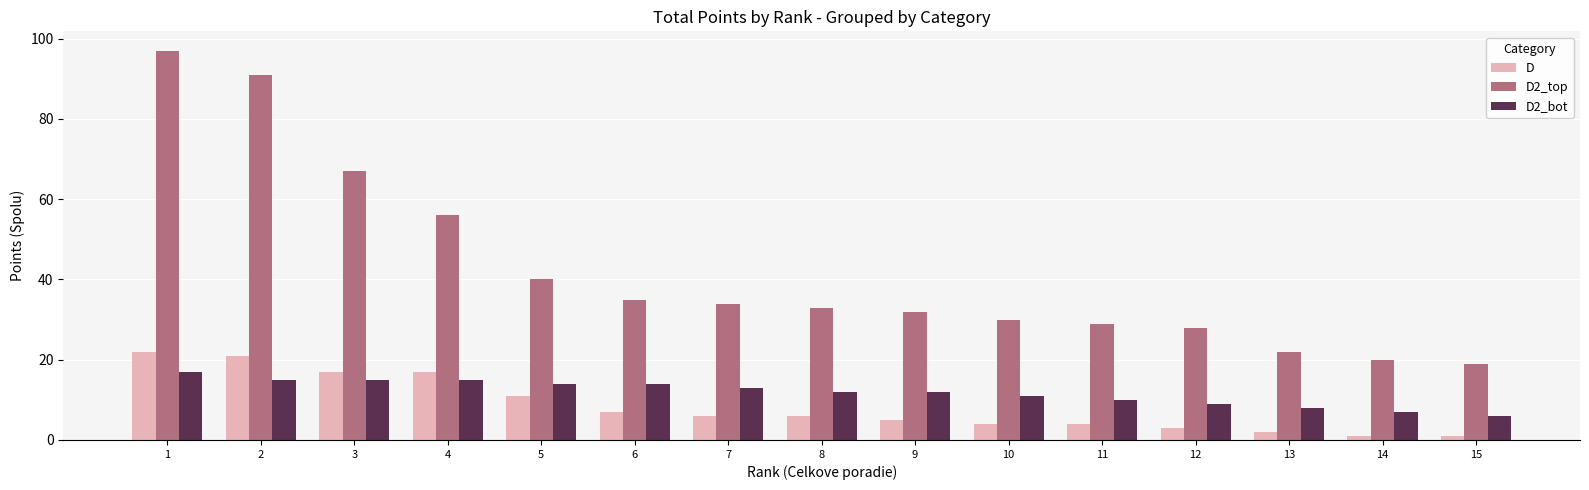

Reading left to right, what are all the values shown in this chart?

D: 1=22	2=21	3=17	4=17	5=11	6=7	7=6	8=6	9=5	10=4	11=4	12=3	13=2	14=1	15=1
D2_top: 1=97	2=91	3=67	4=56	5=40	6=35	7=34	8=33	9=32	10=30	11=29	12=28	13=22	14=20	15=19
D2_bot: 1=17	2=15	3=15	4=15	5=14	6=14	7=13	8=12	9=12	10=11	11=10	12=9	13=8	14=7	15=6